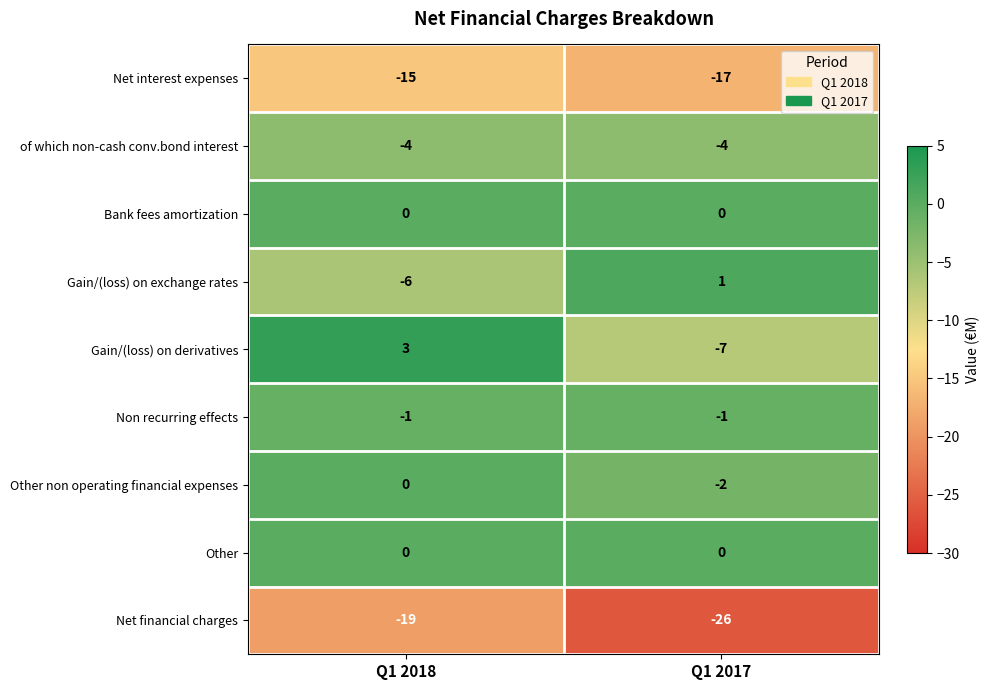

Read the Net financial charges value at Q1 2018.

-19